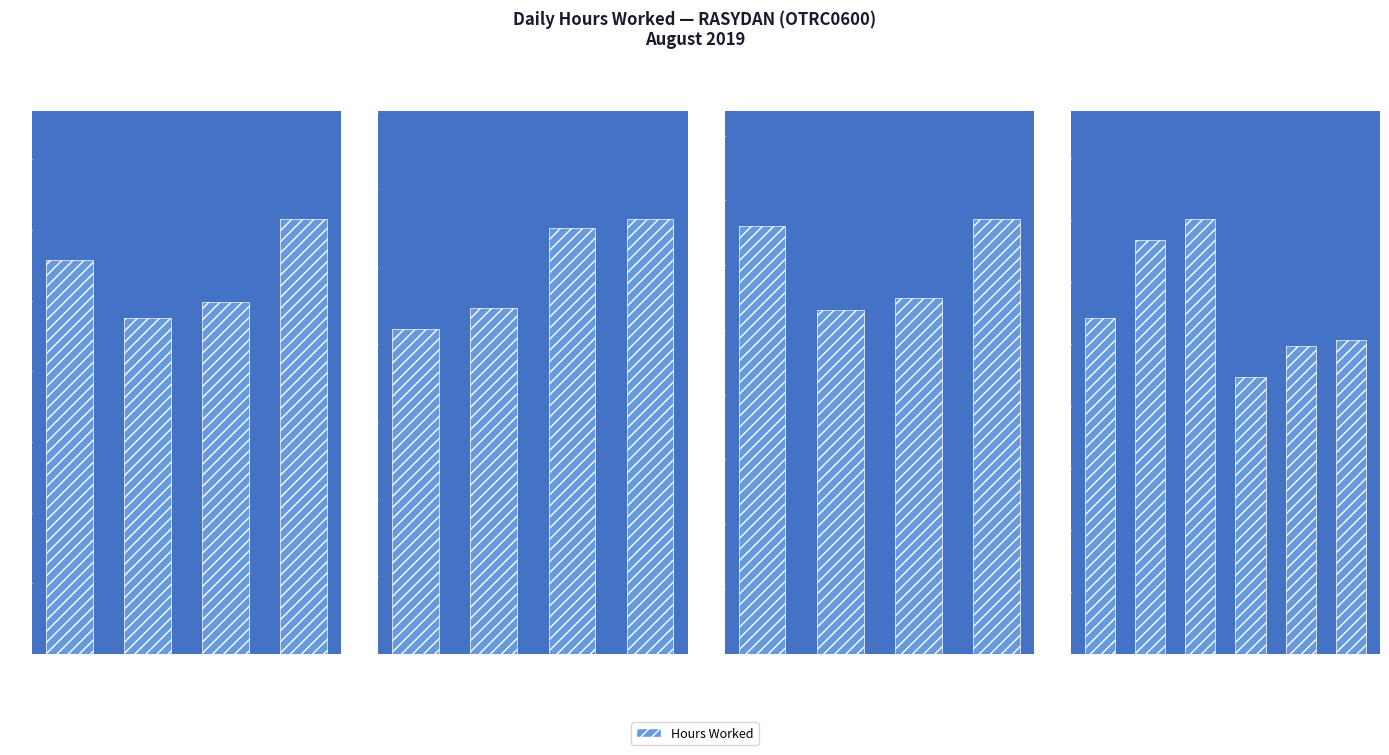

Where does the data first go above 10?

16 Fri